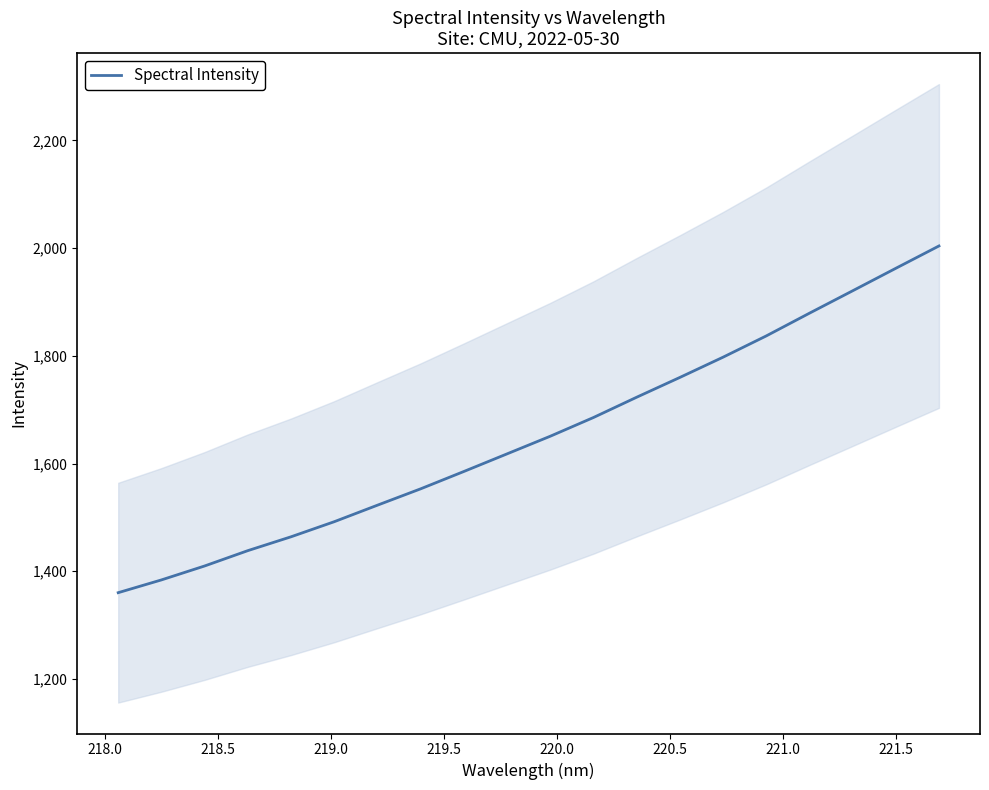

What is the maximum value for Spectral Intensity?

2003.9